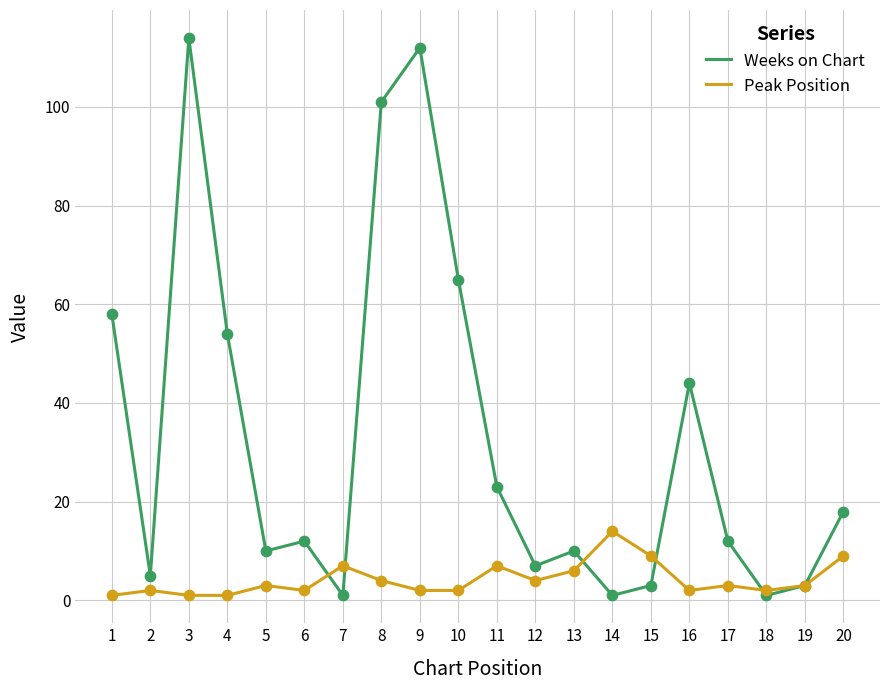

Which series has the largest total across all categories?

Weeks on Chart